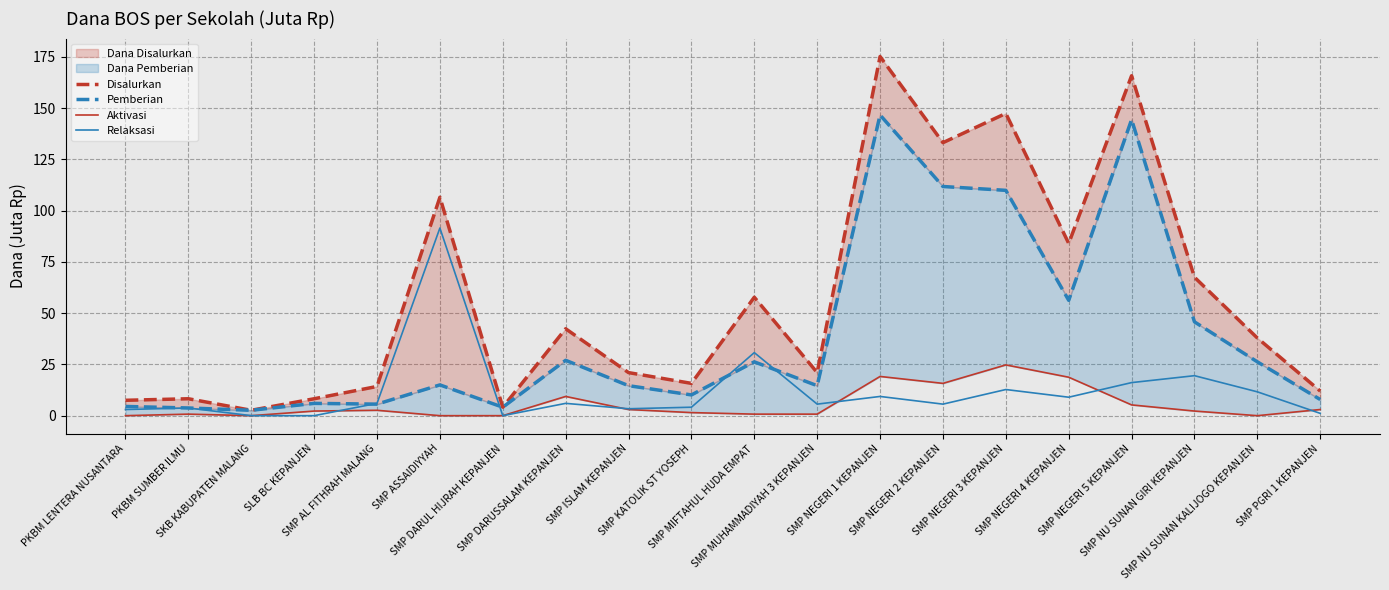

How many values in the Relaksasi series are below 6?

10